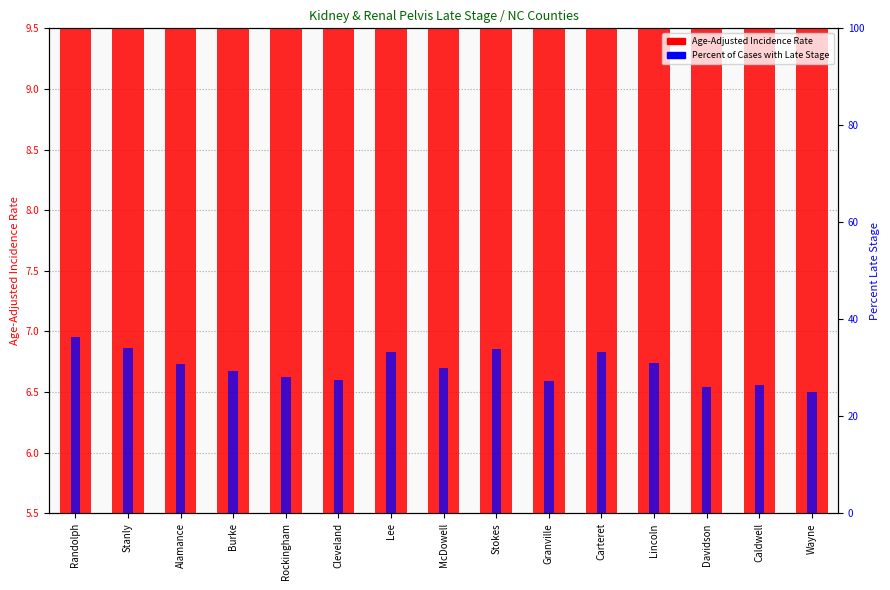

How many groups of bars are there?

15